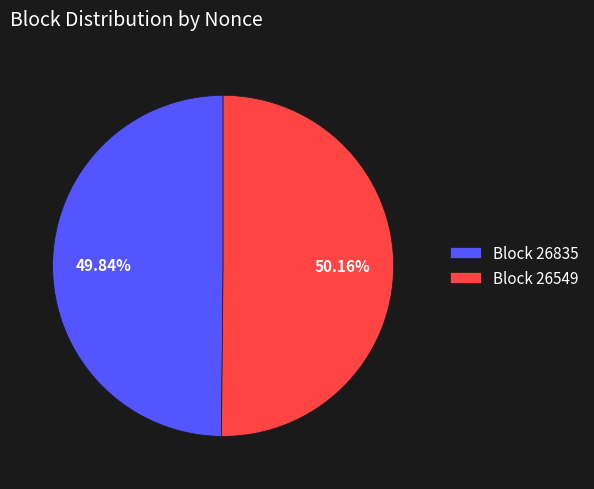

What is the ratio of the value at Block 26835 to the value at Block 26549?

1.0